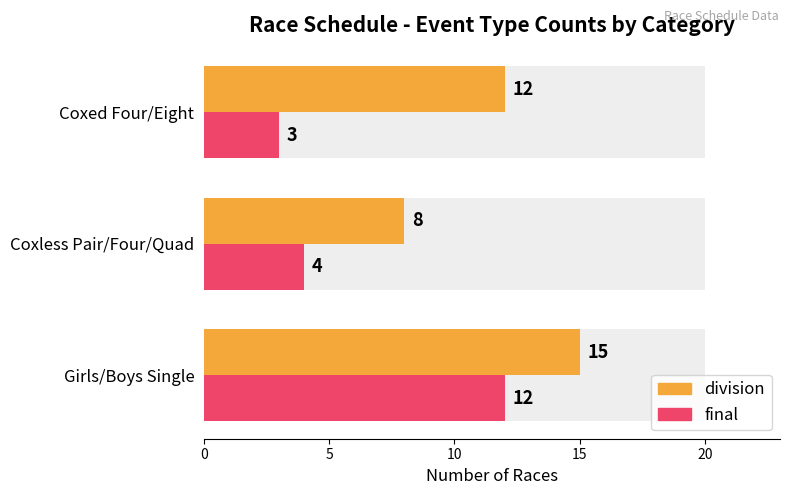

Is it true that division equals 4 at Coxed Four/Eight?

False